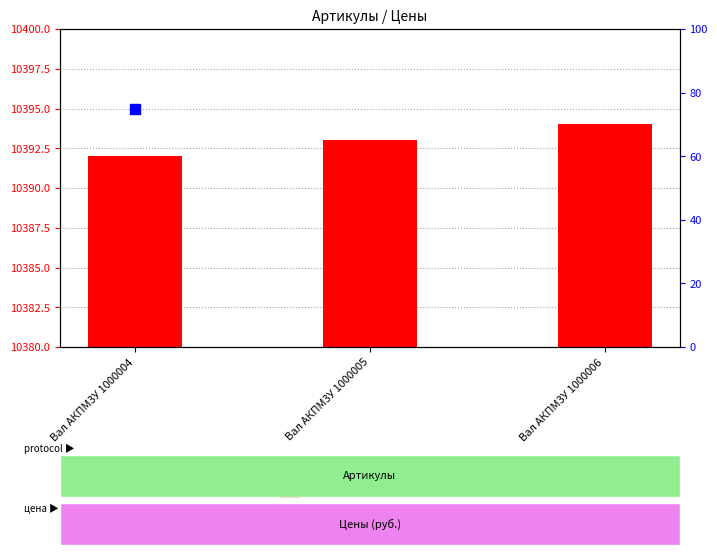

At which category is the sum across all series the highest?

Вал АКПМ3У 1000006